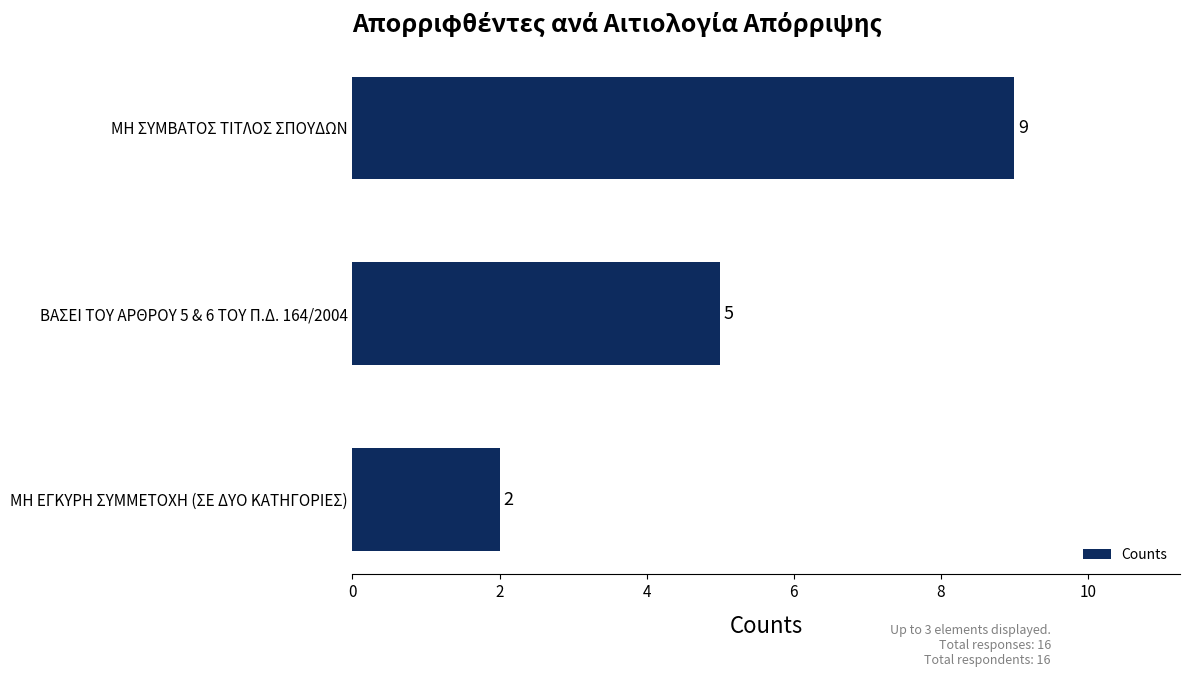

True or false: the data shows 3 at ΜΗ ΕΓΚΥΡΗ ΣΥΜΜΕΤΟΧΗ (ΣΕ ΔΥΟ ΚΑΤΗΓΟΡΙΕΣ).

False